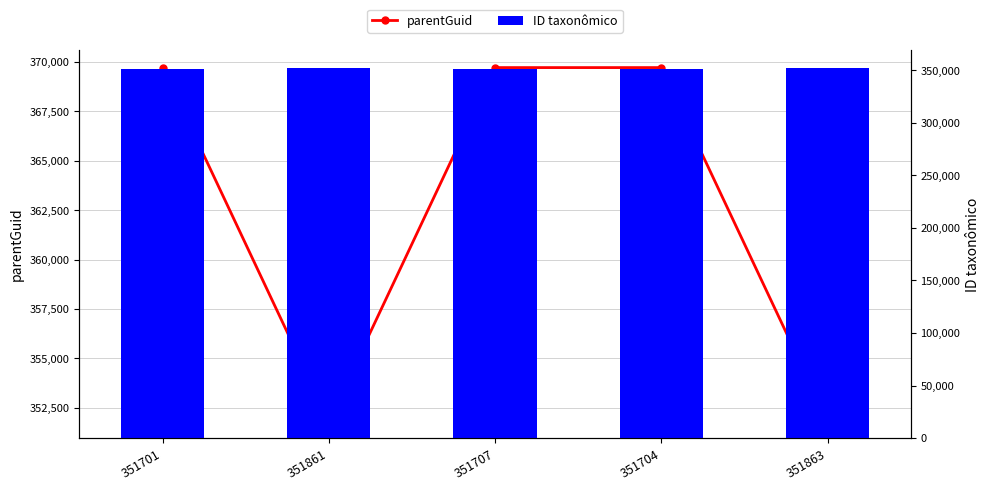

Read the ID taxonômico value at 351861, to the nearest 10.

351860